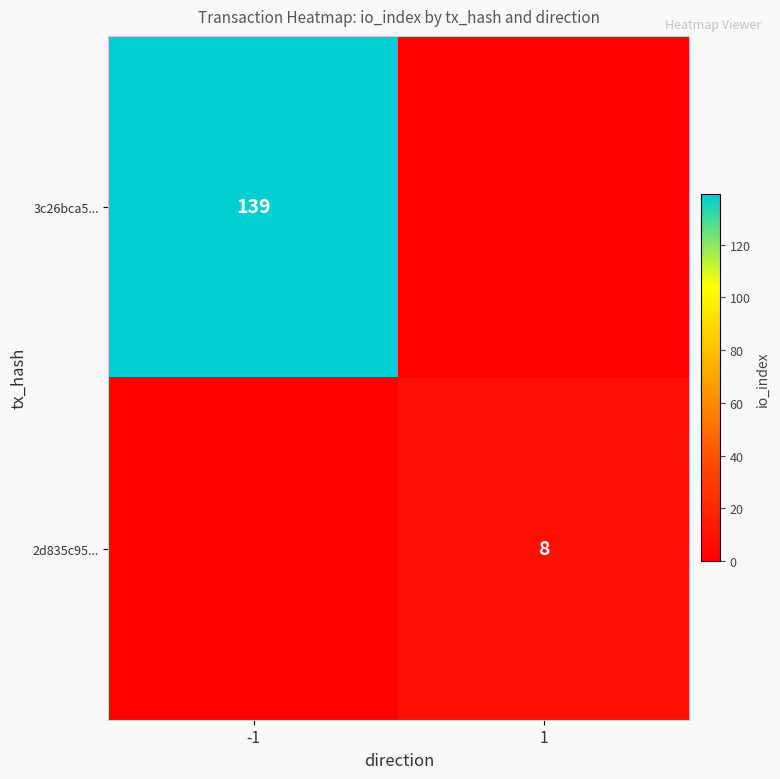

What is the spread (max minus min) of values at -1?

139